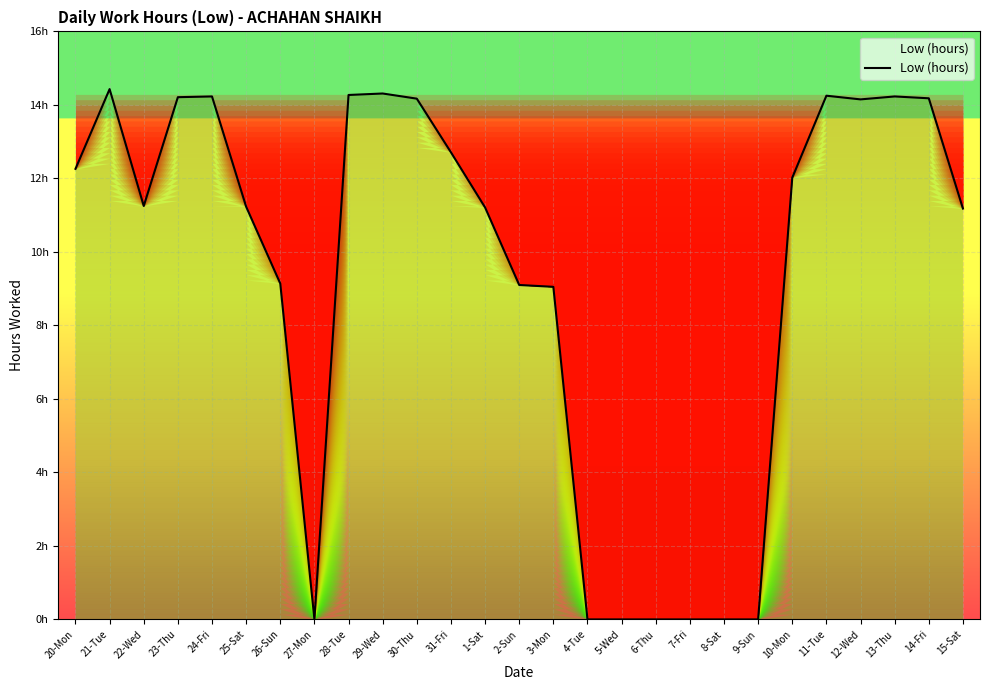

Which has a higher value, 20-Mon or 10-Mon?

20-Mon